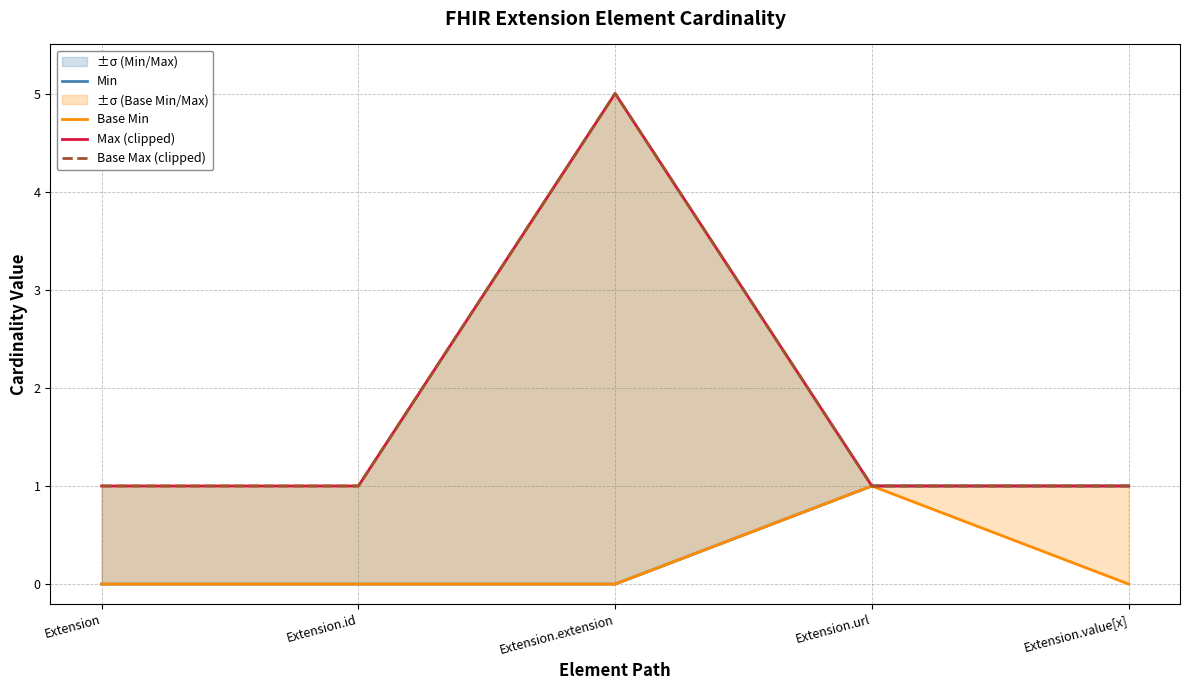

Between Extension.url and Extension.value[x], which is larger?

Extension.url